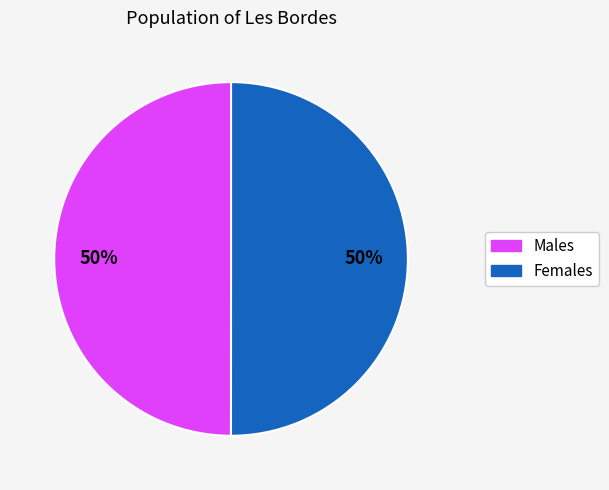

How many segments does this pie chart have?

2